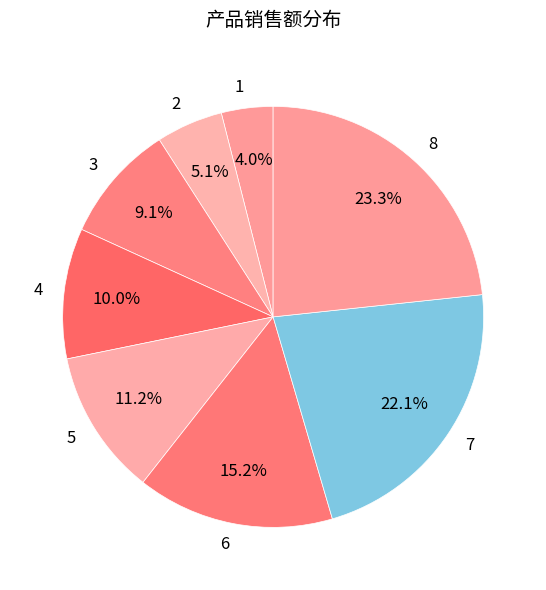

What is the largest slice in the pie chart?

8